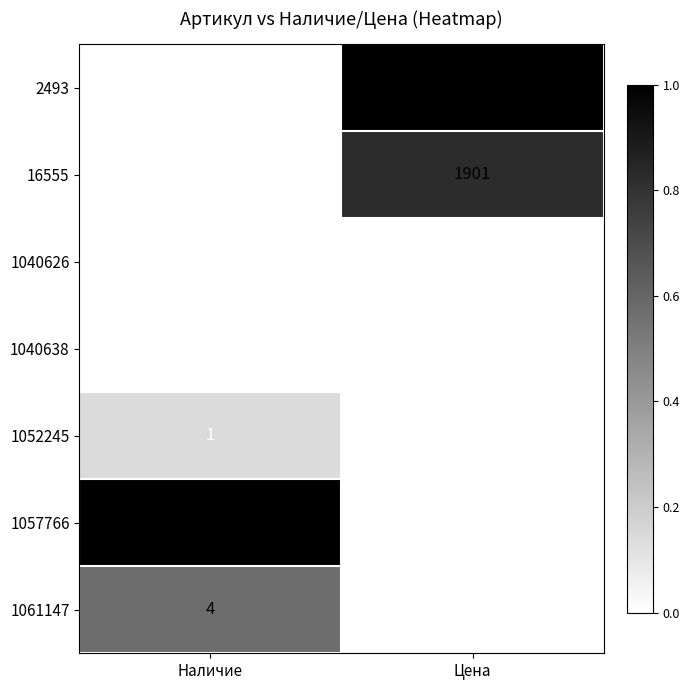

The value of 1061147 at Цена is 900. True or false?

True